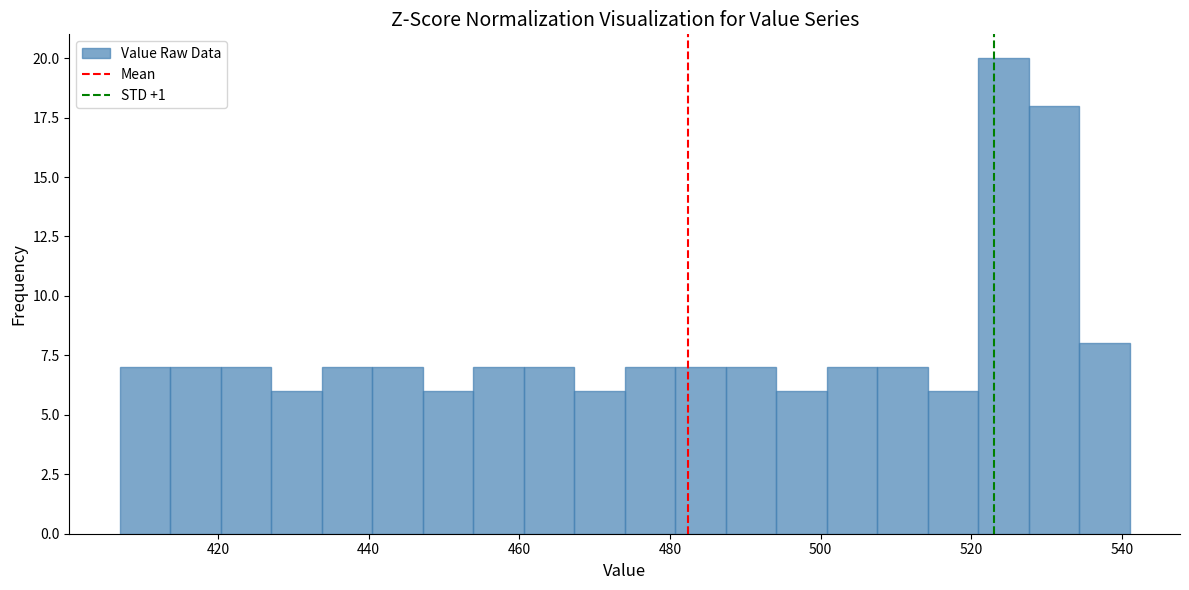

Around what value on the x-axis is the tallest bar? Give the approximate position of its centre, as read against the axis.

524